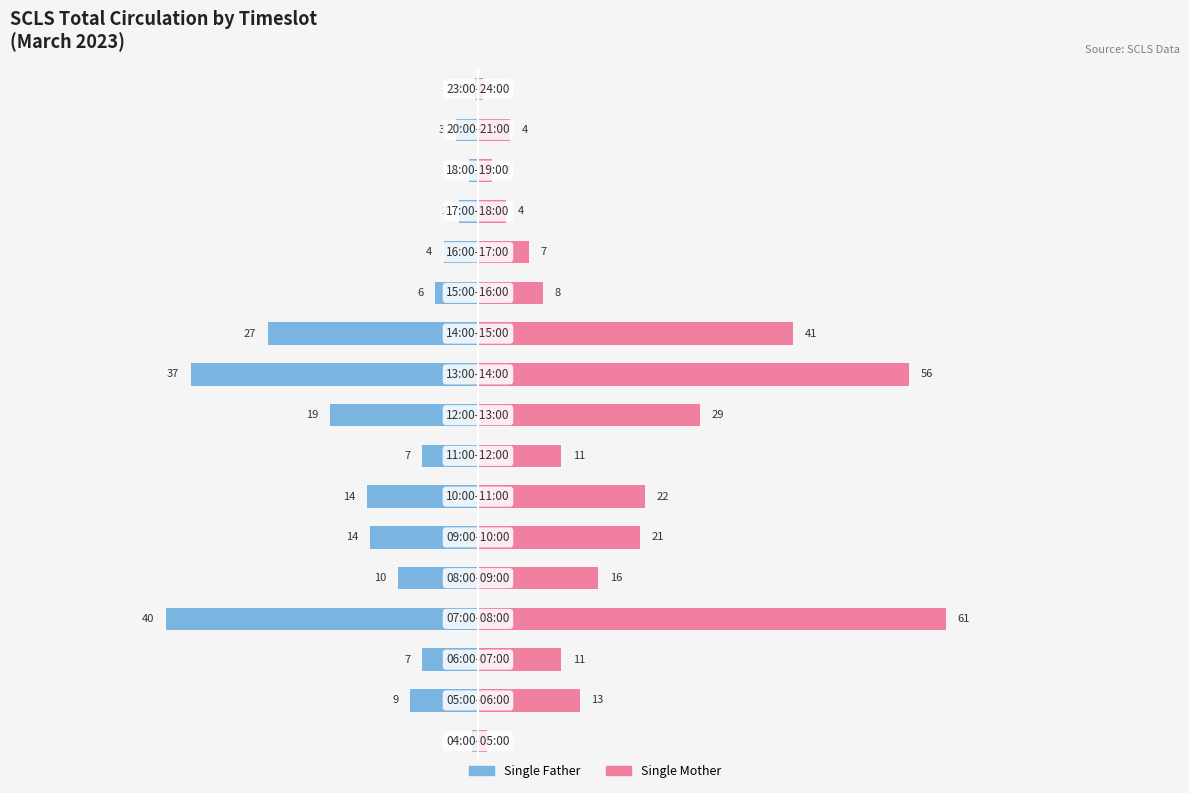

At how many categories does at least one series exceed 16?

6